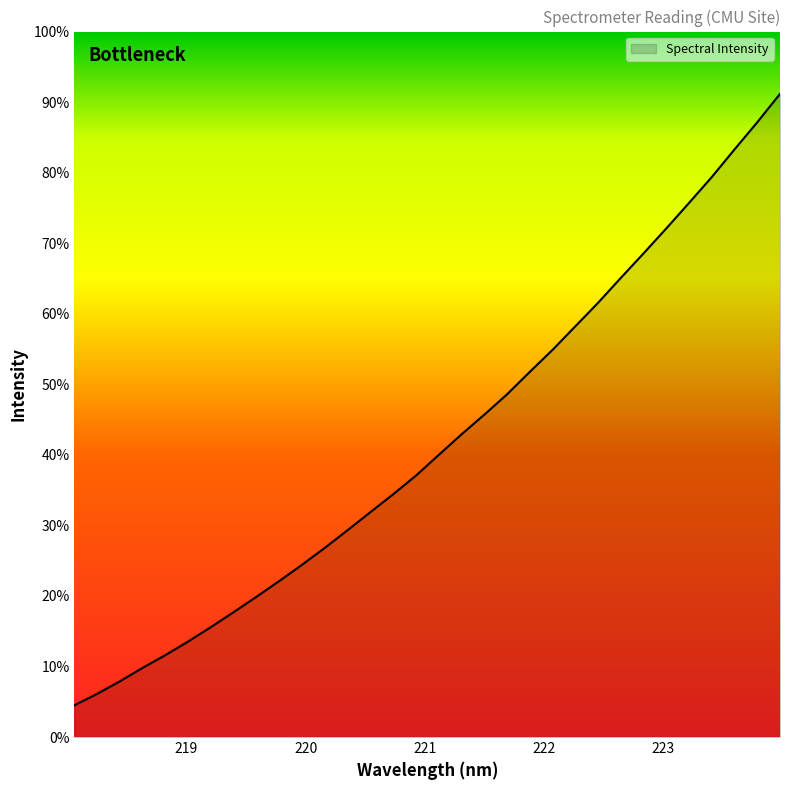

Does the chart have visible grid lines?

No